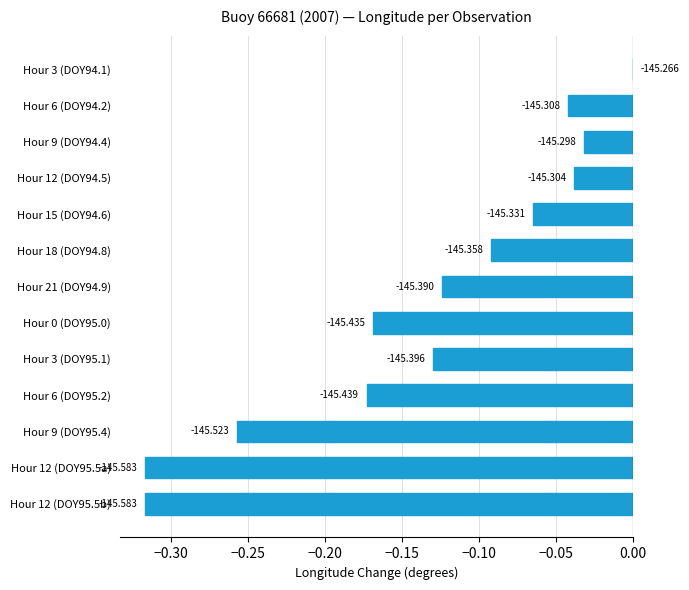

Are the bars horizontal?

Yes